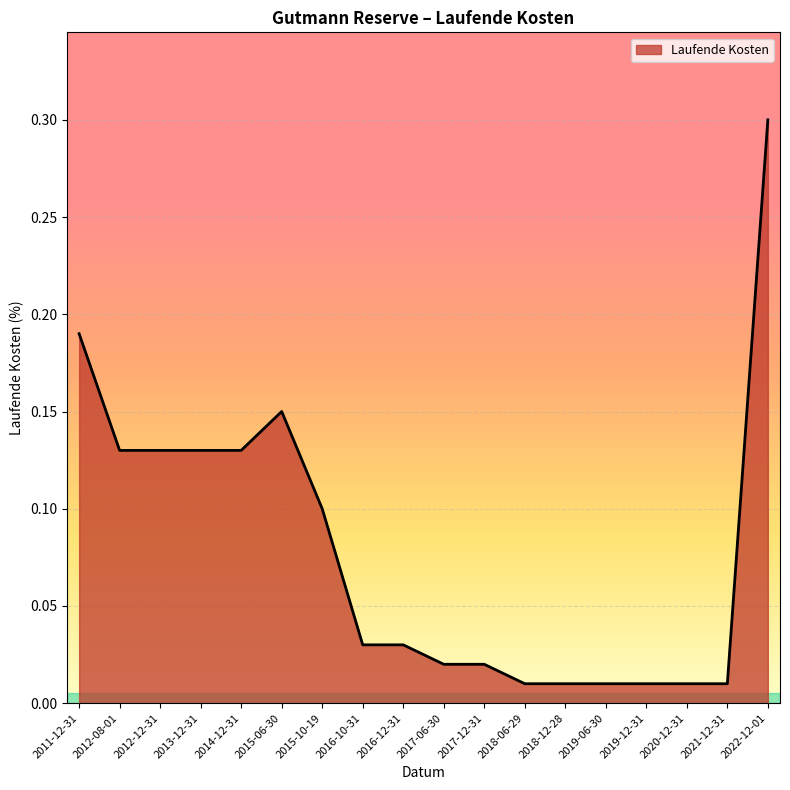

What is the greatest value displayed?

0.3